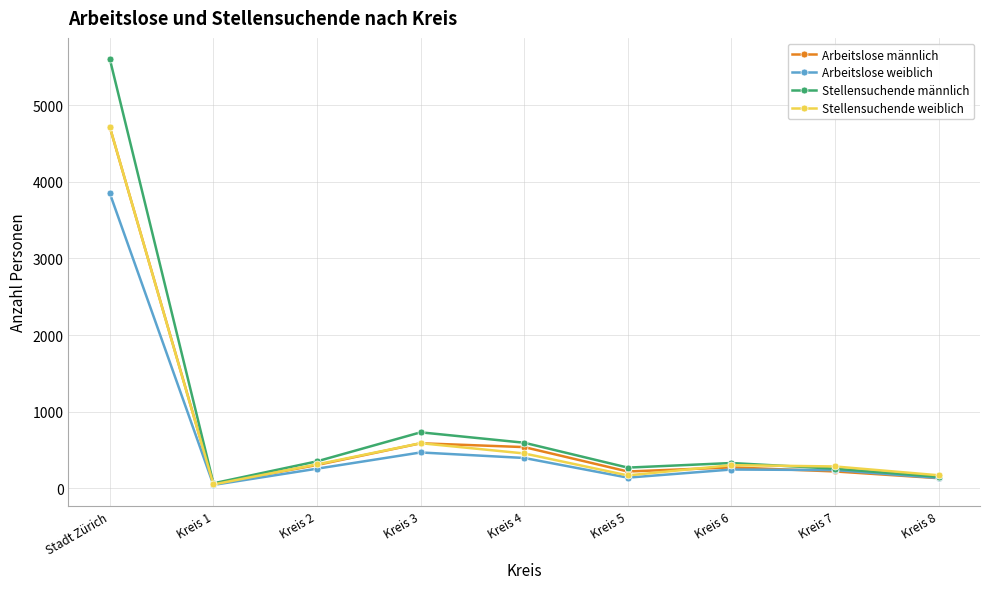

Is the value of Stellensuchende männlich at Kreis 3 greater than the value of Arbeitslose männlich at Kreis 8?

Yes